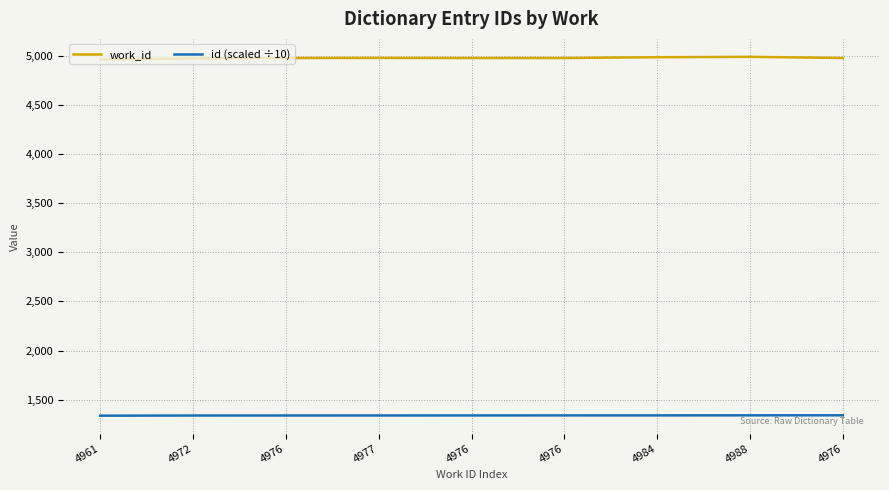

What is the value of the id (scaled ÷10) point at the 1st from the left?

1336.8